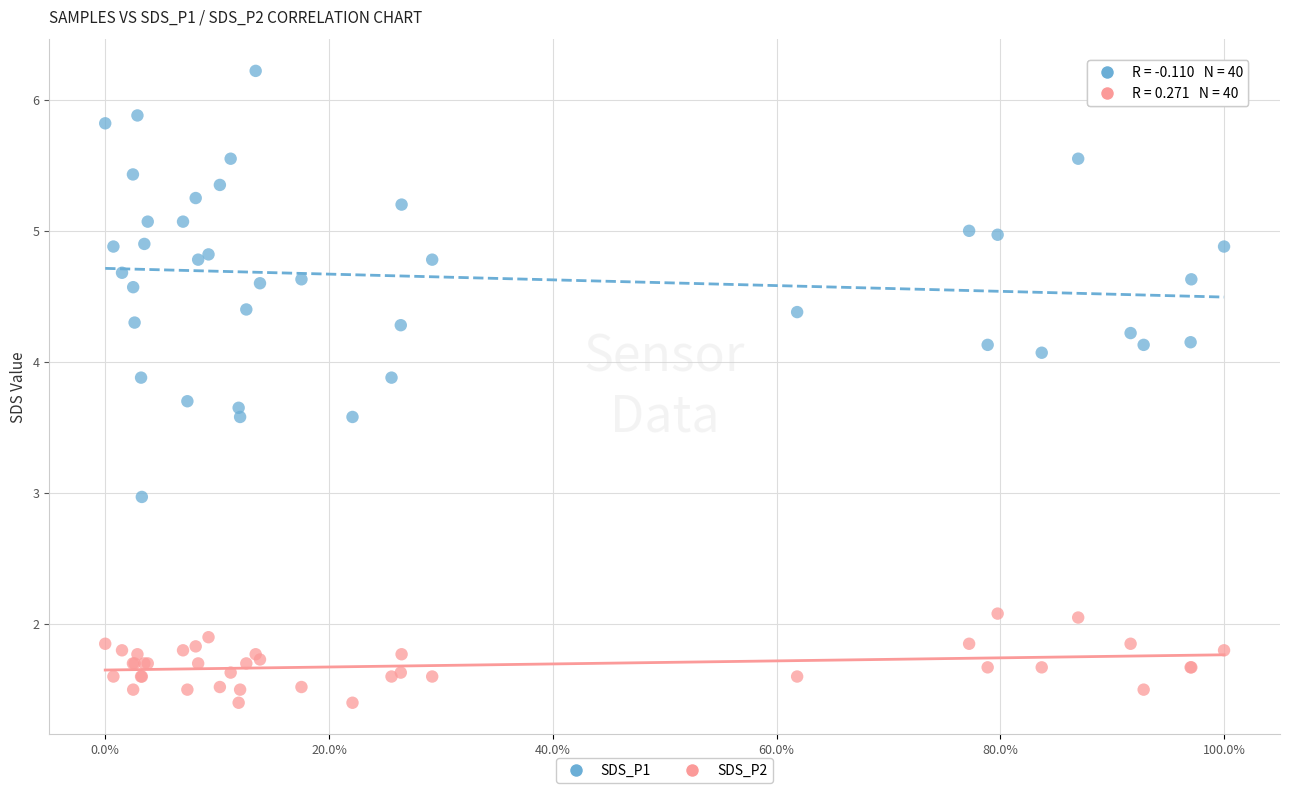

Which series contains the highest Y value?

SDS_P1